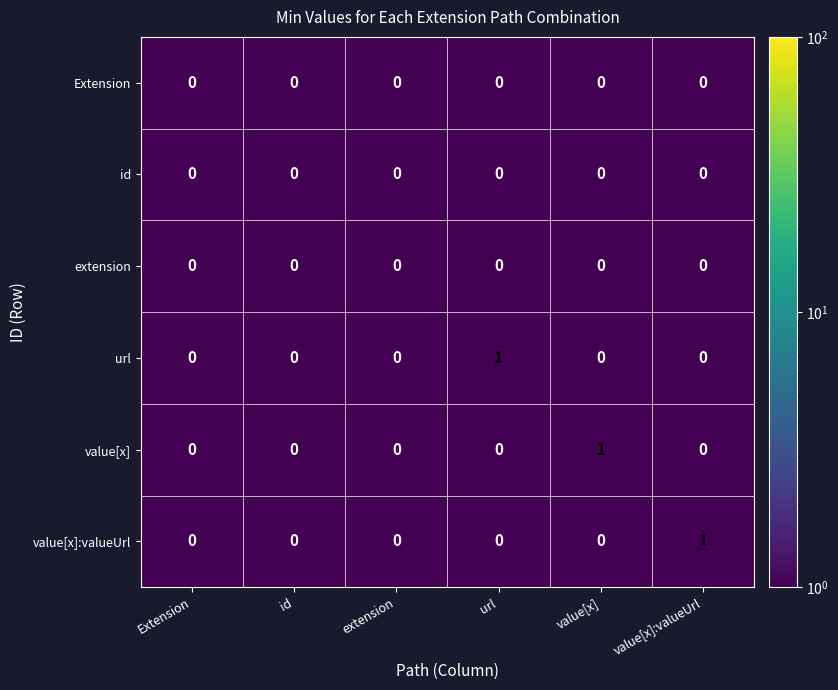

Between extension and value[x]:valueUrl, which series saw the biggest shift?

value[x]:valueUrl